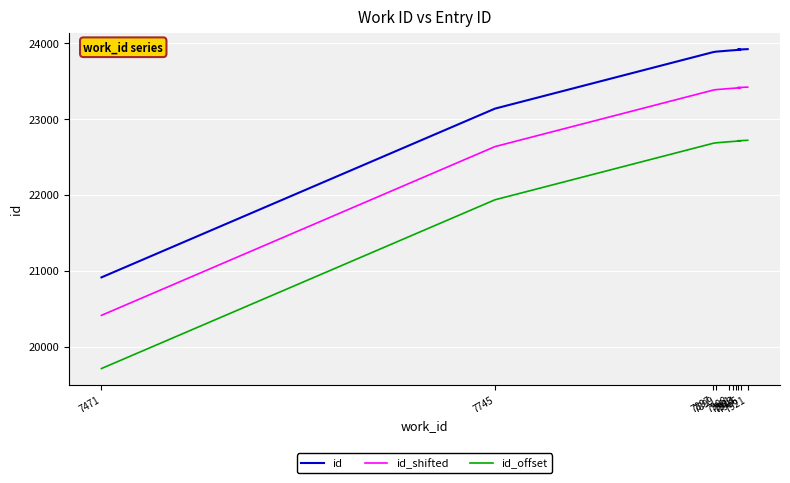

Reading right to left, transcribe all the data shown in this chart.

id: 23914	23908	23906	23902	23899	23895	23881	23875	23131	20910
id_shifted: 23414	23408	23406	23402	23399	23395	23381	23375	22631	20410
id_offset: 22714	22708	22706	22702	22699	22695	22681	22675	21931	19710